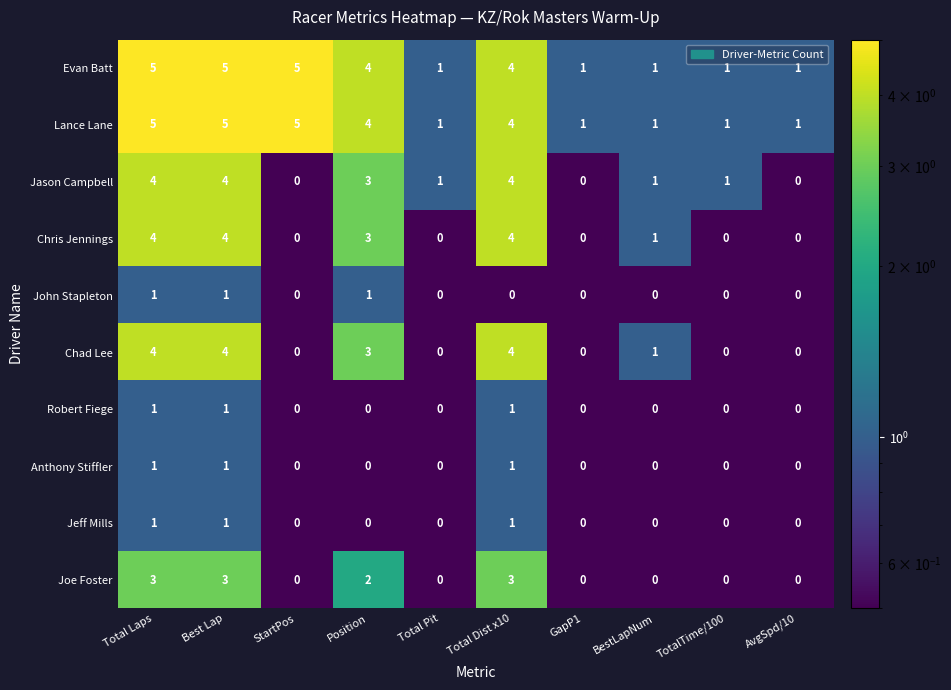

Where does the Jason Campbell series first go above 1?

Total Laps